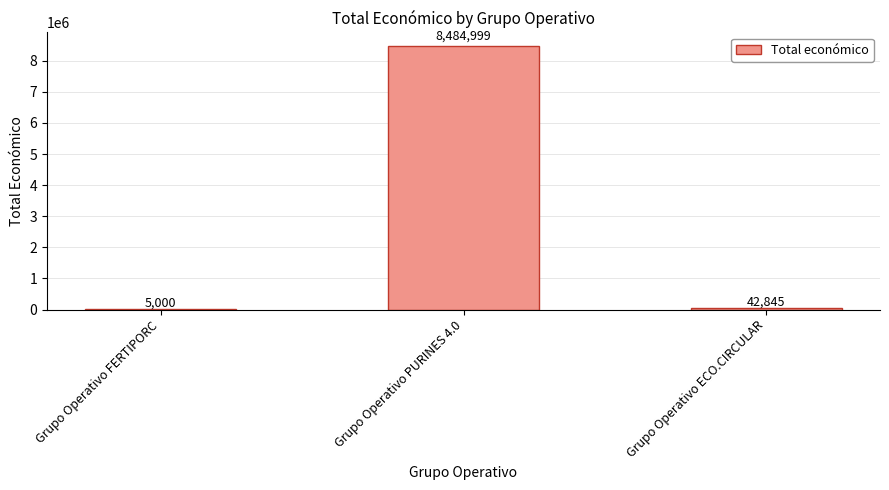

True or false: the data shows 14556158 at Grupo Operativo PURINES 4.0.

False